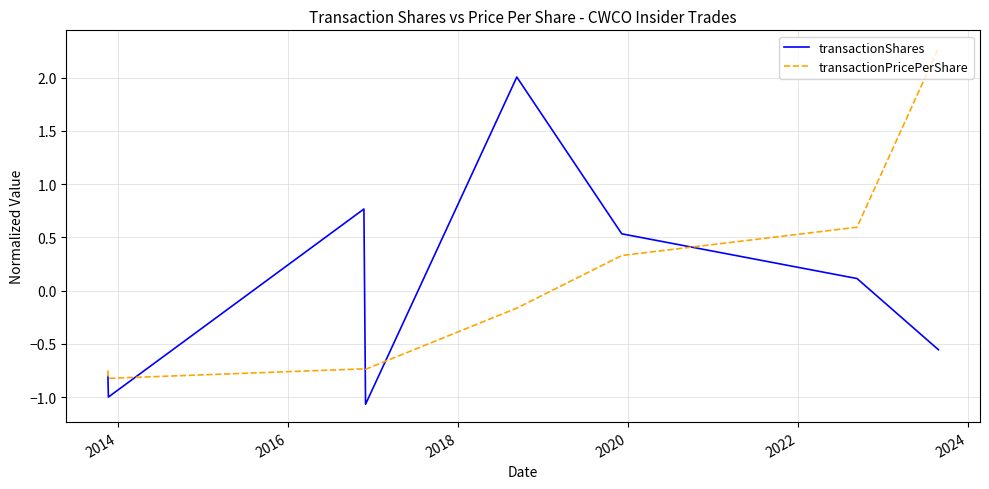

What is the maximum value for transactionPricePerShare?

2.3